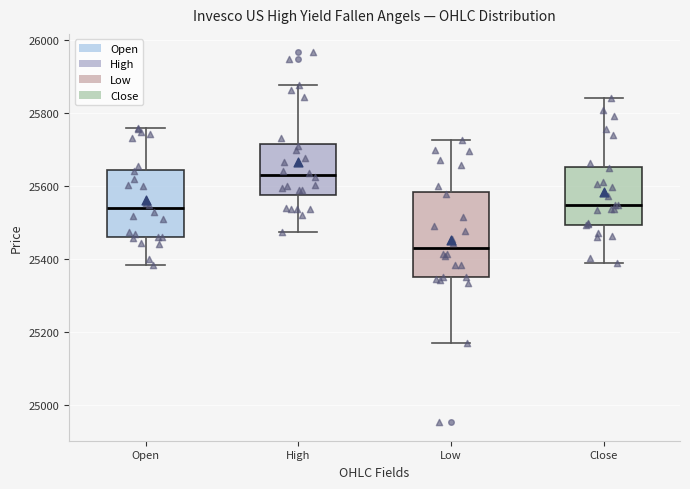

Reading left to right, read every box against the y-axis: the position of its median line, the range the box covers, and the ends of its whiskers. The values are not printed on the chart, so give them approximately, as read against the axis.

Open: median 25540, box 25460 to 25640, whiskers 25380 to 25760
High: median 25620, box 25580 to 25720, whiskers 25480 to 25880
Low: median 25420, box 25360 to 25580, whiskers 25180 to 25720
Close: median 25540, box 25500 to 25660, whiskers 25380 to 25840